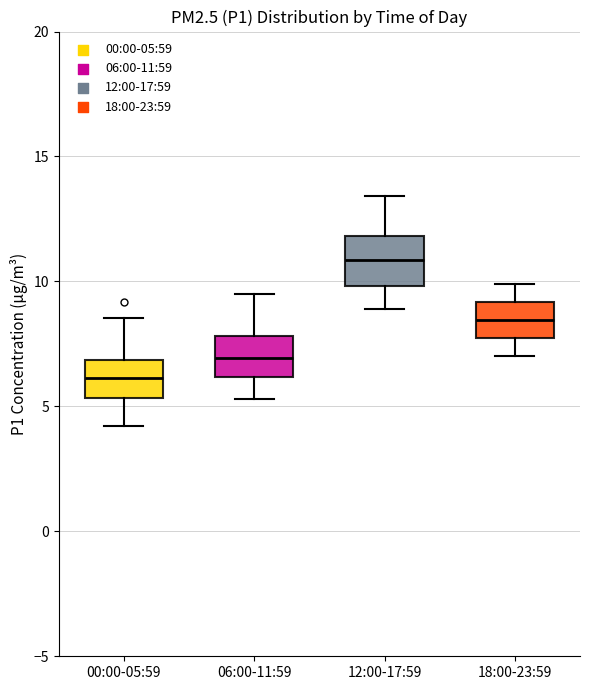

Reading left to right, transcribe this box plot: for each box, give where its median line is, the range the box spans, and where its two whiskers end, as read against the y-axis. The values are not printed on the chart, so give them approximately, as read against the axis.

00:00-05:59: median 6.0, box 5.5 to 7.0, whiskers 4.0 to 8.5
06:00-11:59: median 7.0, box 6.0 to 8.0, whiskers 5.5 to 9.5
12:00-17:59: median 11.0, box 10.0 to 12.0, whiskers 9.0 to 13.5
18:00-23:59: median 8.5, box 7.5 to 9.0, whiskers 7.0 to 10.0